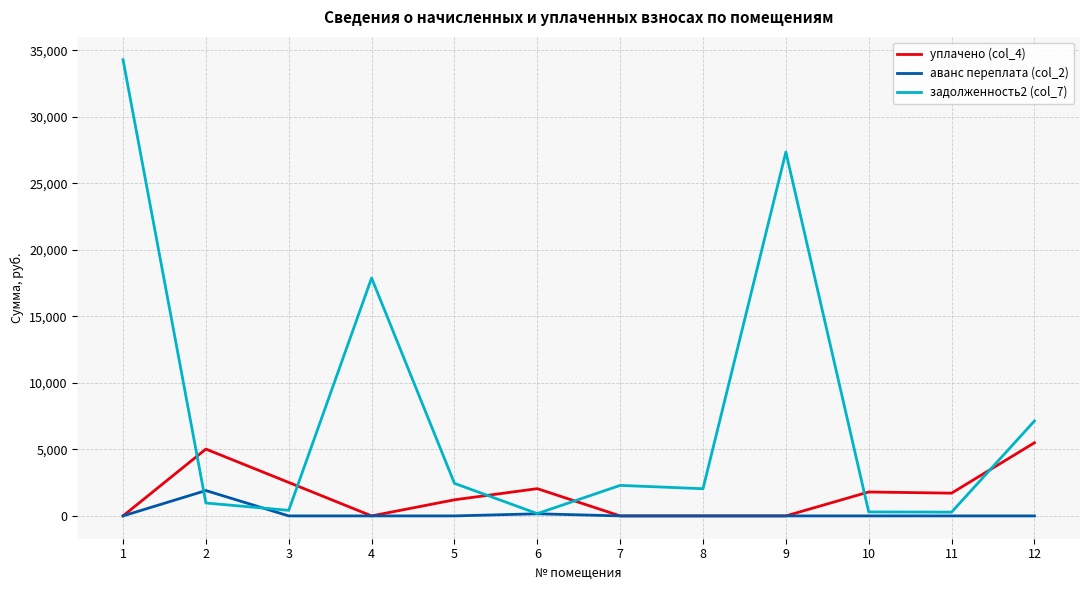

What is the spread (max minus min) of values at 3?

2516.6